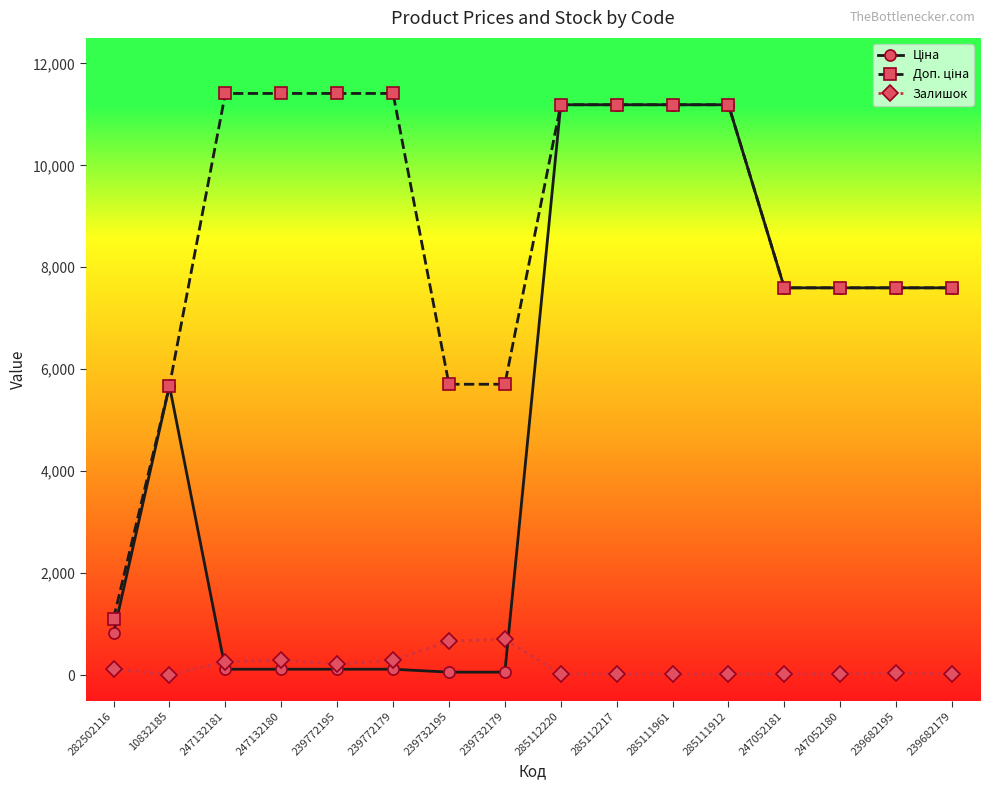

What is the value of the Залишок point at the 4th from the left?

290.0